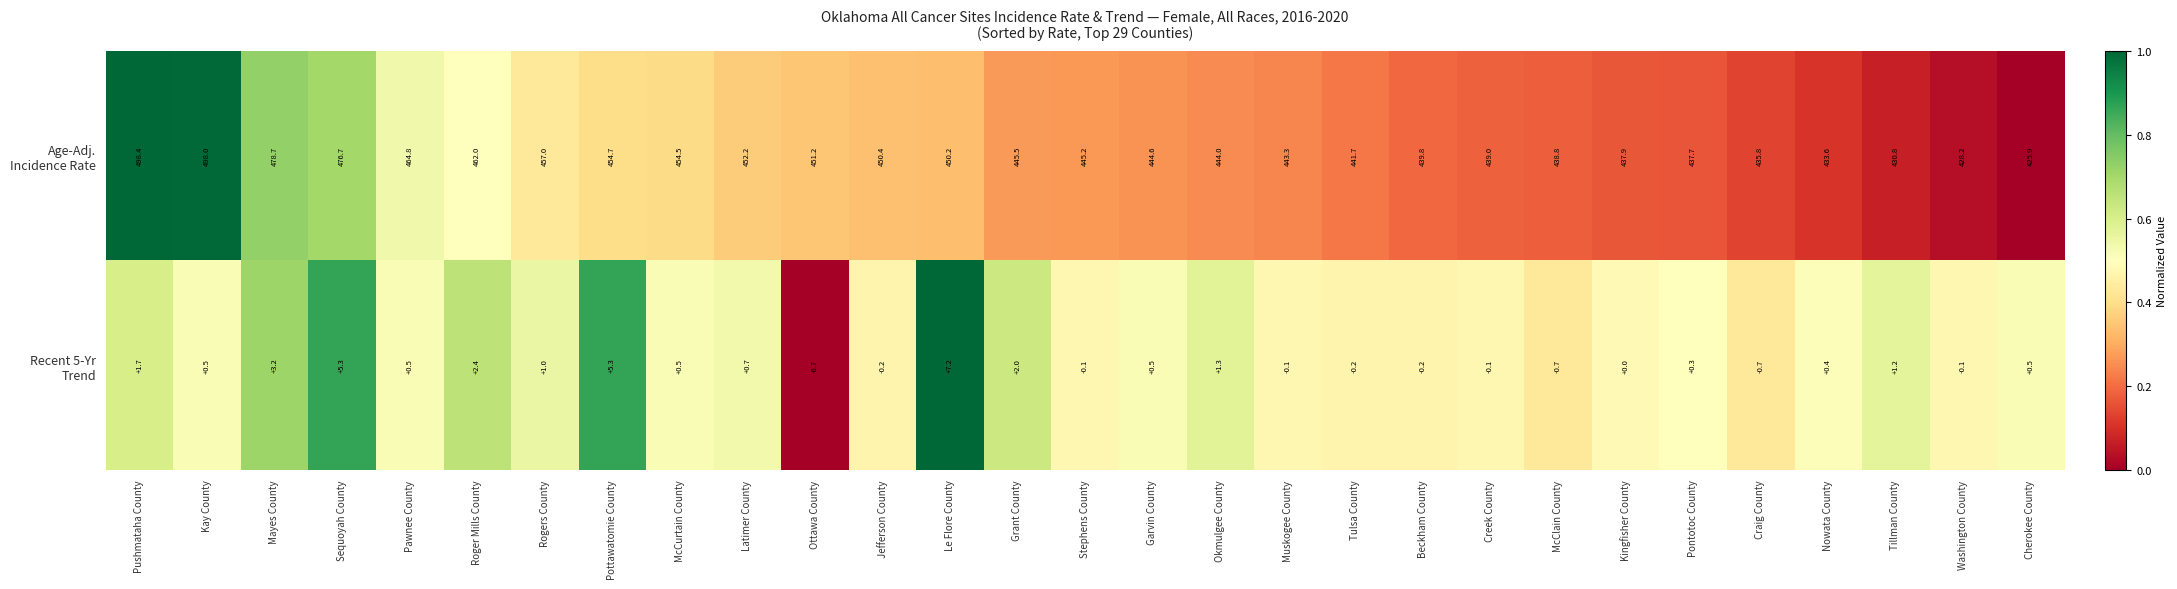

What is the difference between the highest and lowest values at Rogers County?

456.0